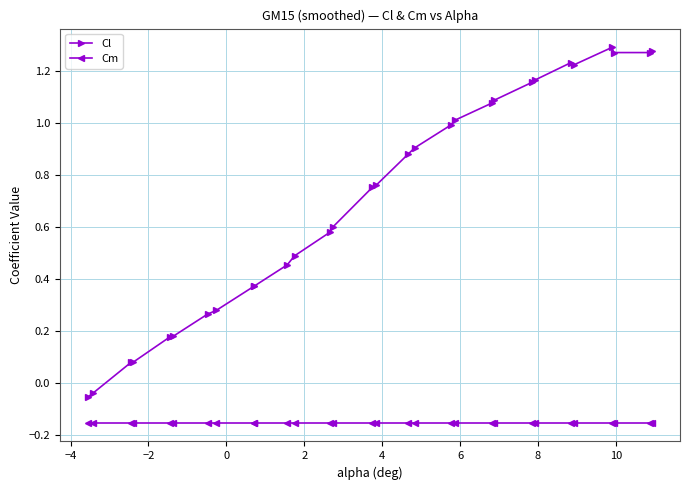

Is it true that Cm equals -0.2 at −2?

True